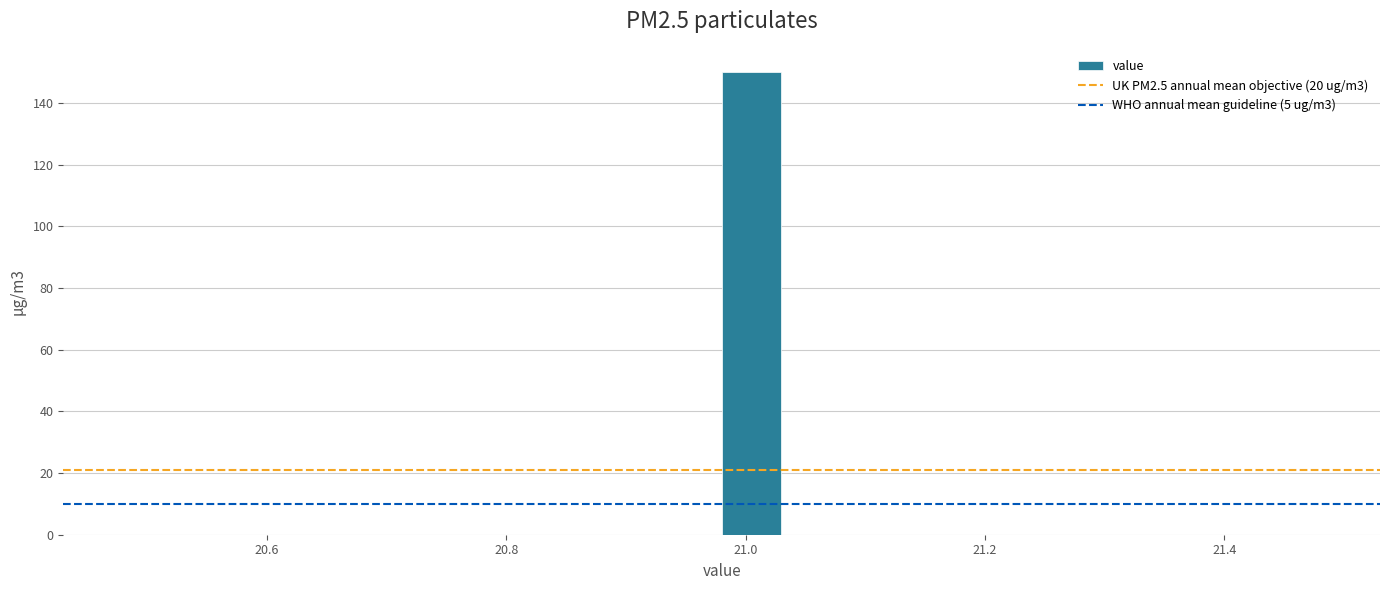

Around what value on the x-axis is the tallest bar? Give the approximate position of its centre, as read against the axis.

21.00